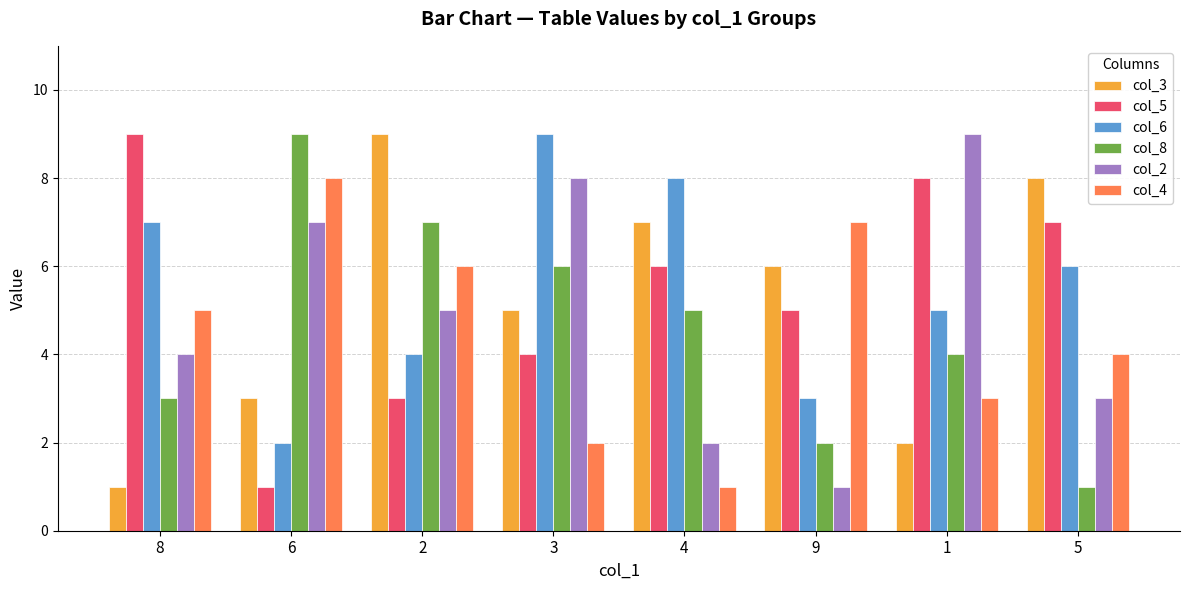

Where does the col_2 series first go above 5?

6